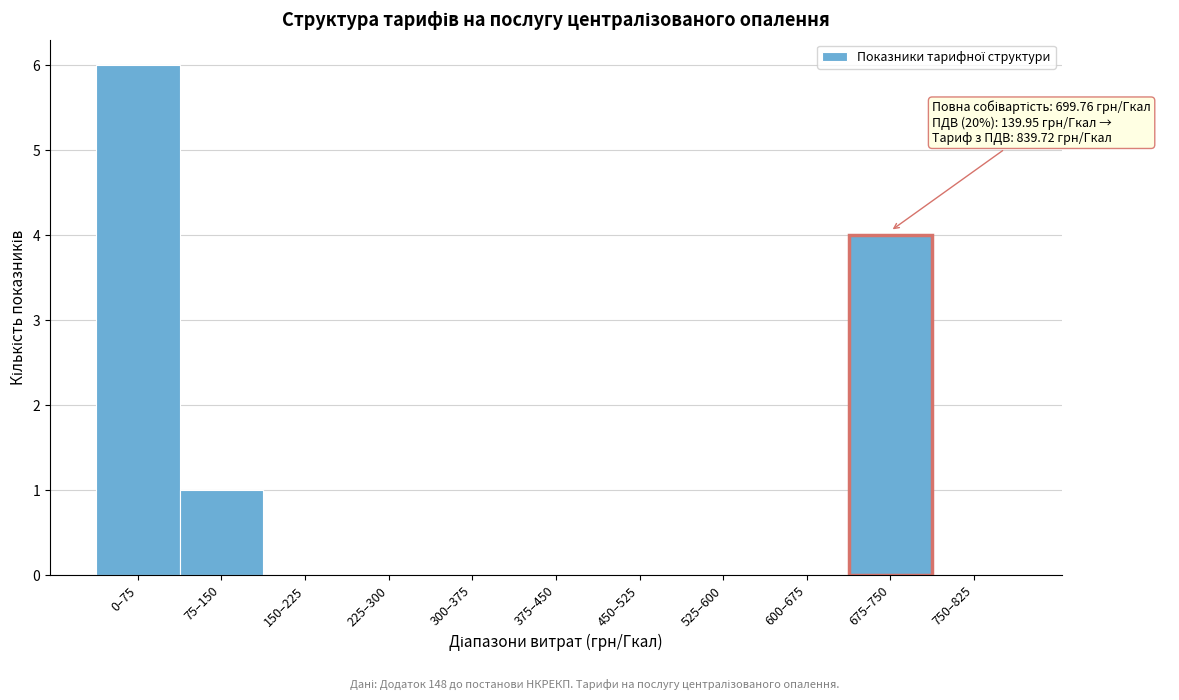

Reading left to right, what are all the values shown in this chart?

0–75=6	75–150=1	150–225=0	225–300=0	300–375=0	375–450=0	450–525=0	525–600=0	600–675=0	675–750=4	750–825=0